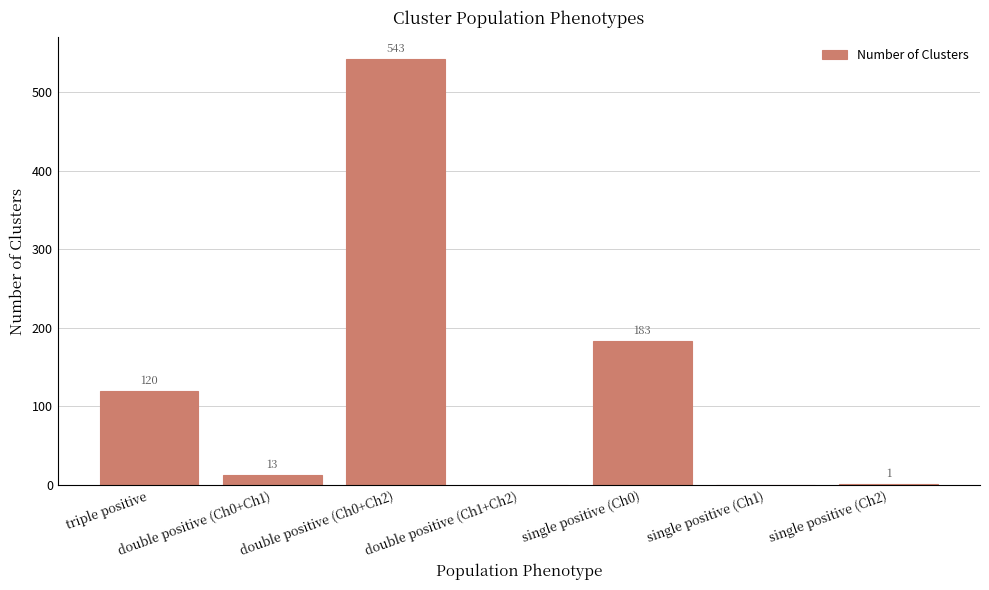

Where does the data first go above 13?

triple positive